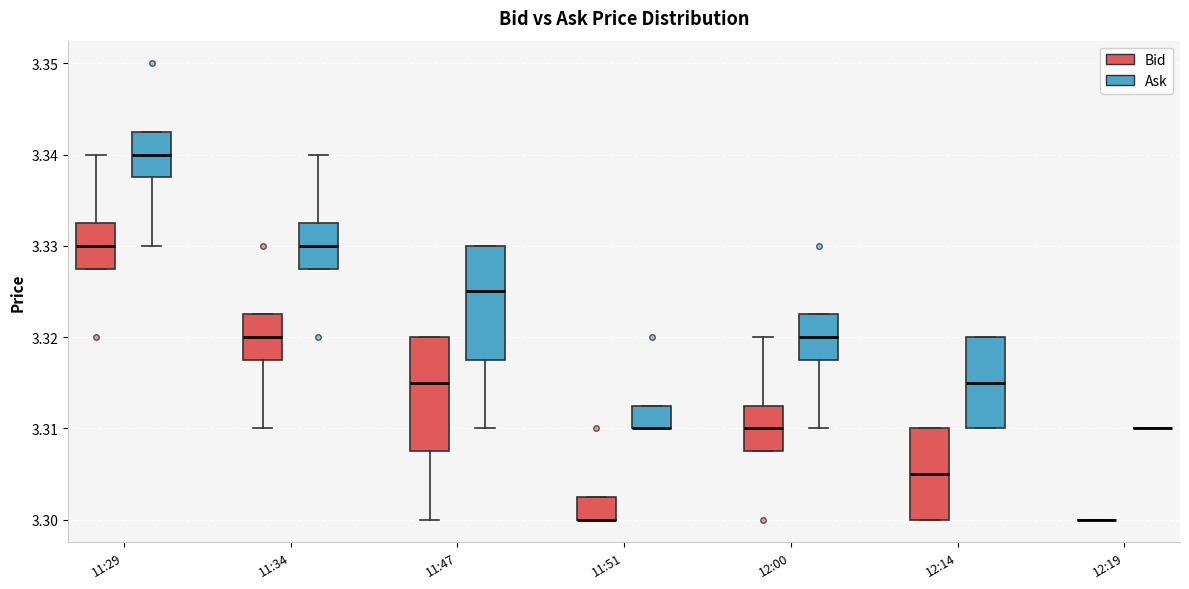

Where does the lower whisker of the box for 11:29 (Ask) end on the y-axis? The values are not printed on the chart, so give them approximately, as read against the axis.

3.330